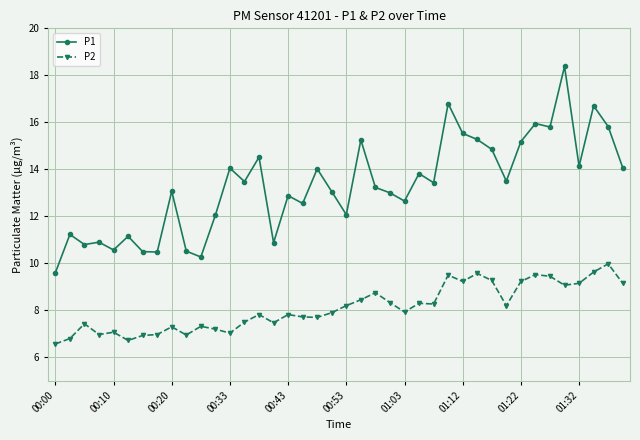

Which series has the largest range (max minus min)?

P1